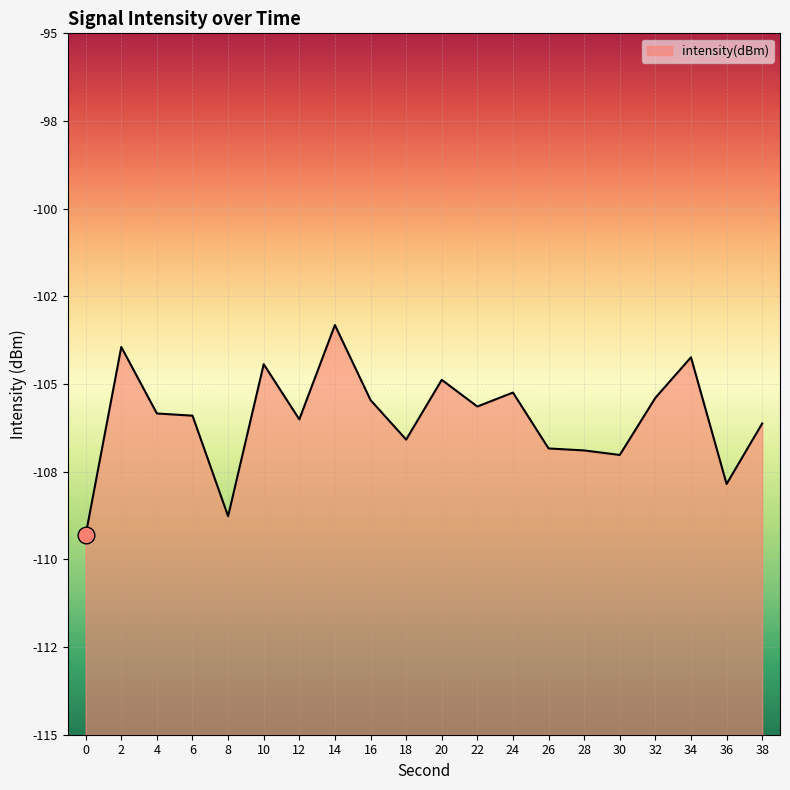

List the labels in order of value, smallest first.

0, 8, 36, 30, 28, 26, 18, 38, 12, 6, 4, 22, 16, 32, 24, 20, 10, 34, 2, 14